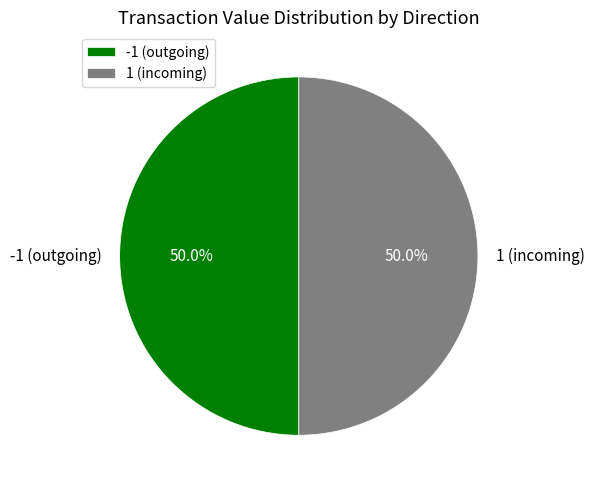

Combined, what portion of the pie is -1 (outgoing) and 1 (incoming)?

100.0%